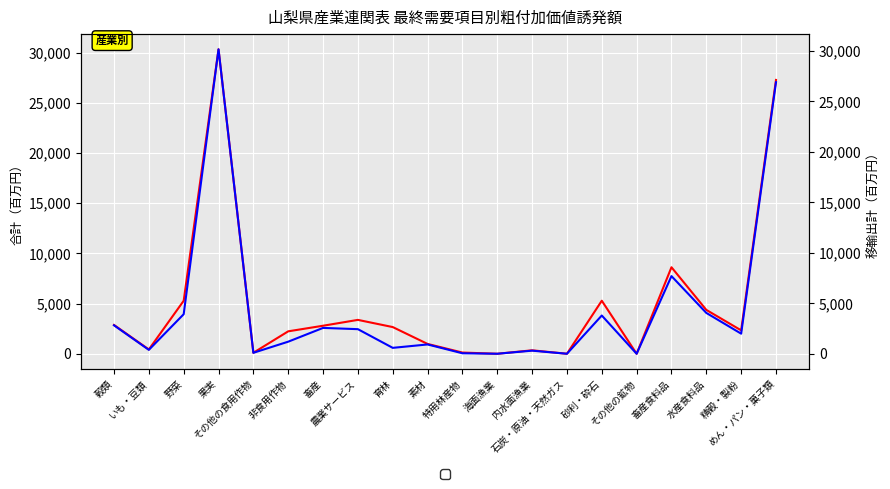

Does the chart display data point markers on the line(s)?

No